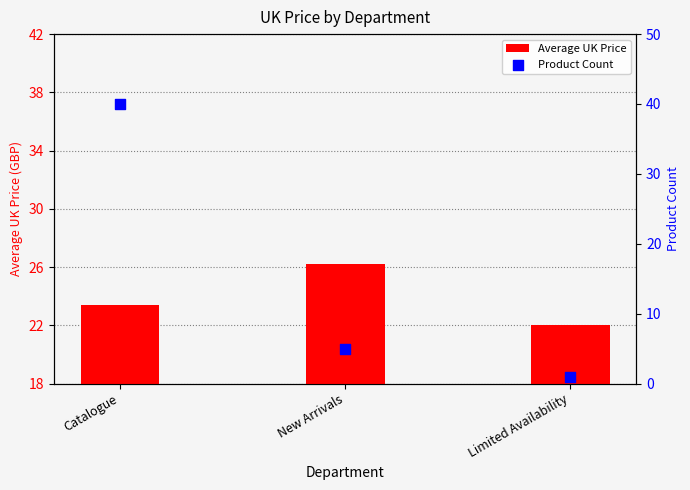

What are all the series names shown in the legend?

Average UK Price, Product Count